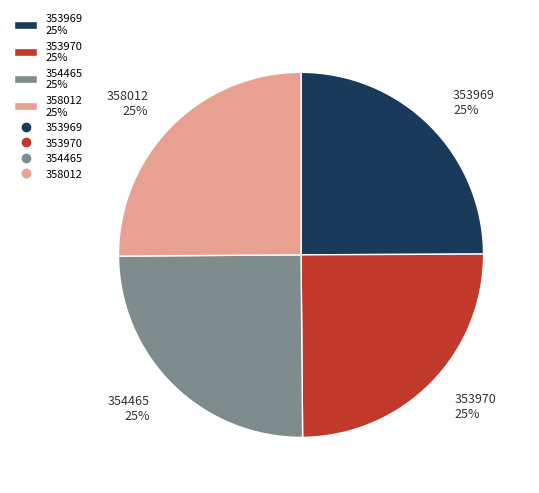

What is the ratio of the value at 358012 to the value at 353969?

1.0